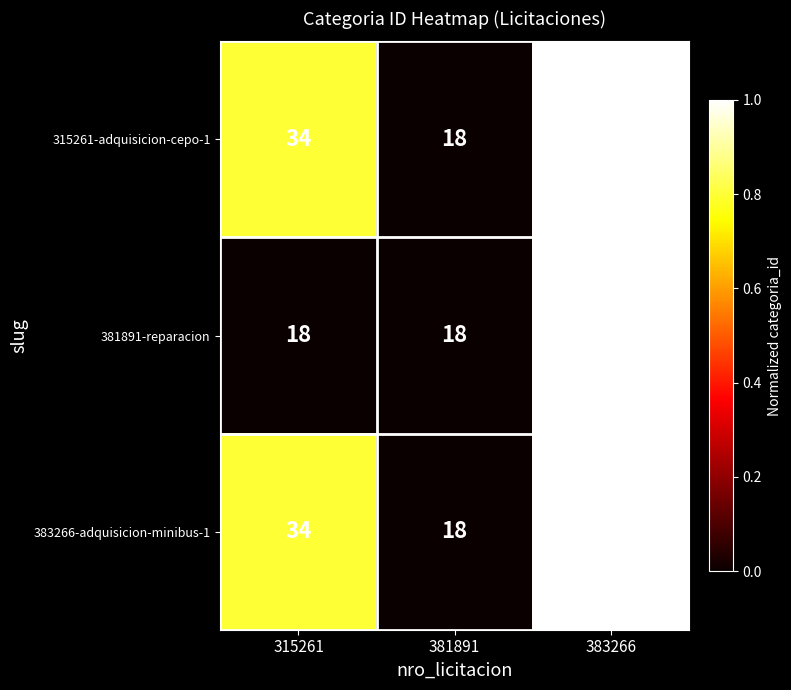

What is the maximum value shown in the chart?

38